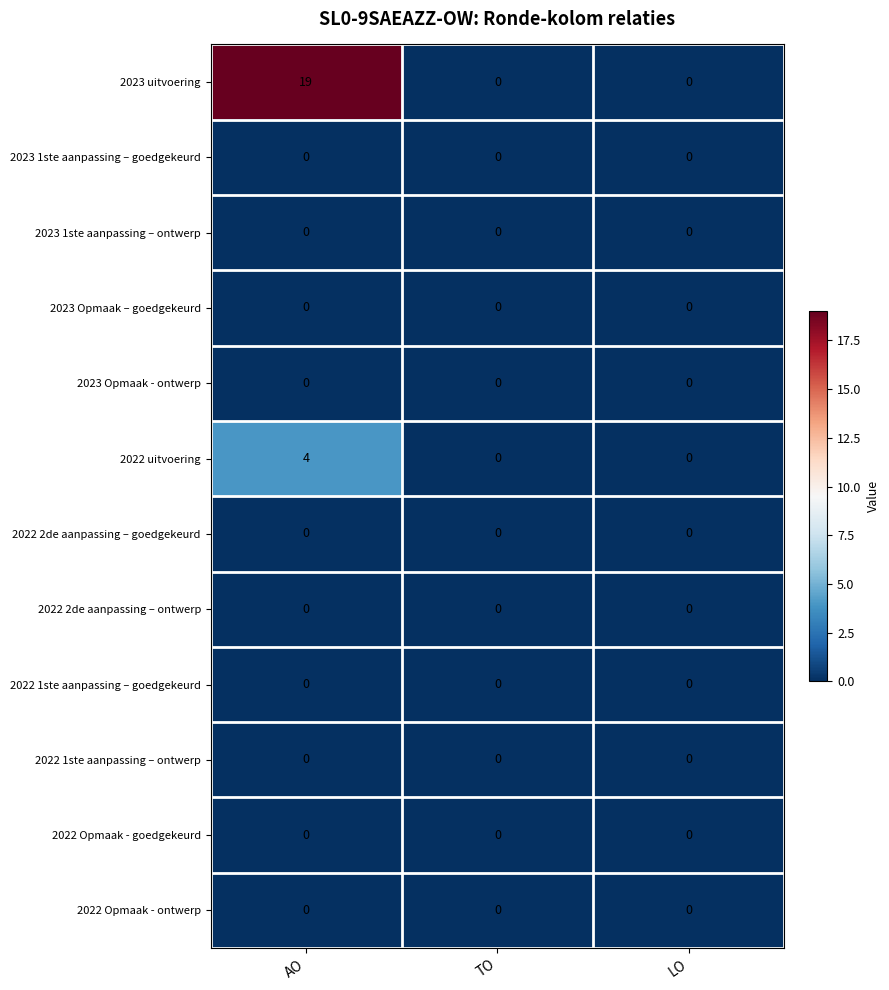

At how many categories does at least one series exceed 12?

1